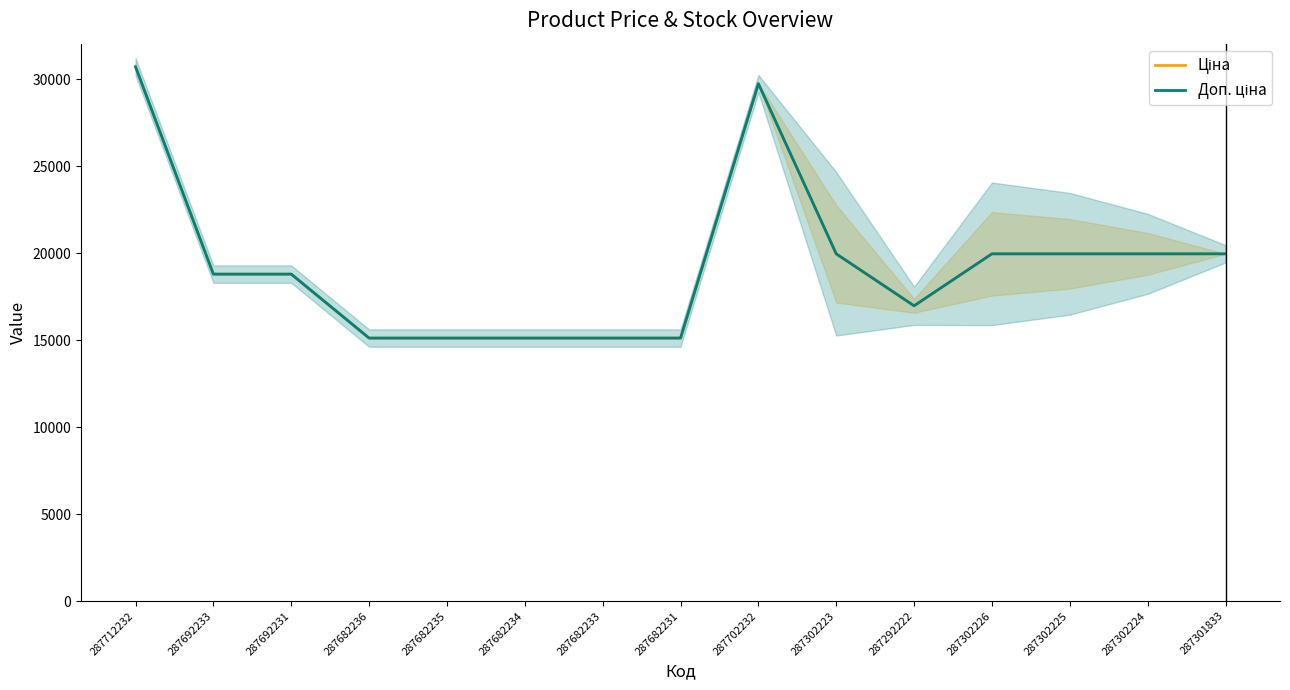

Where is the first local maximum for Ціна?

287702232